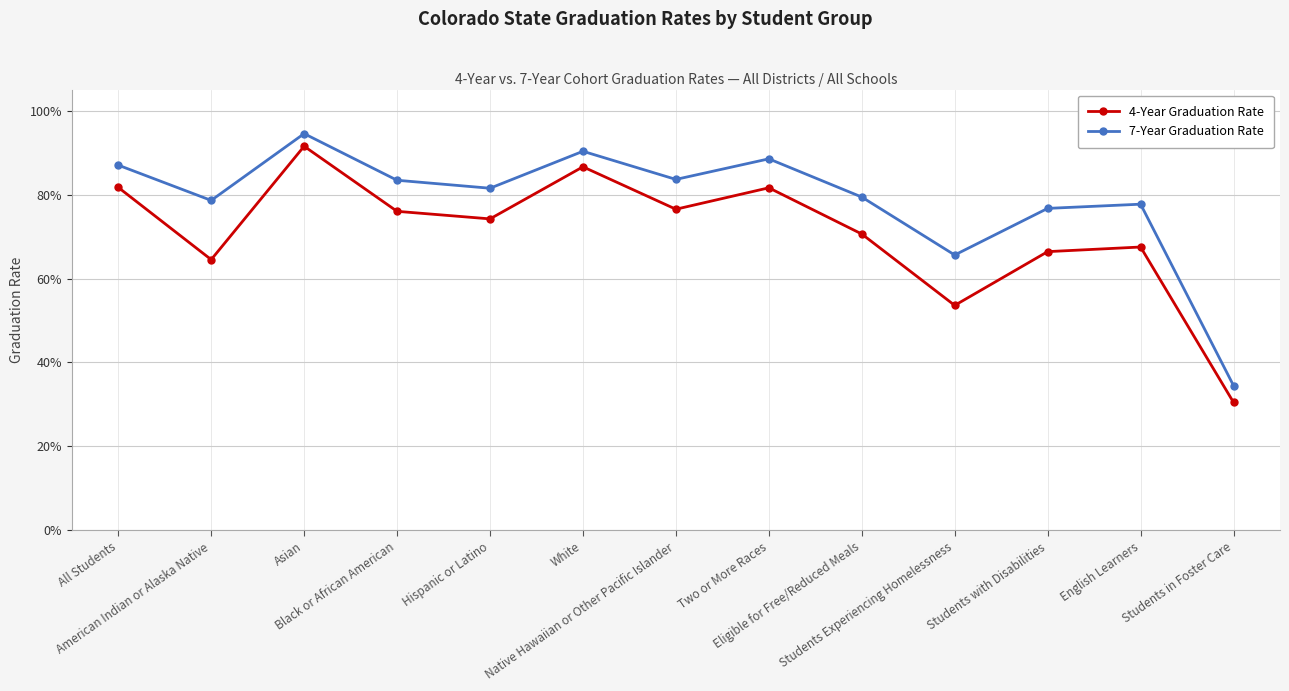

Is the value of 7-Year Graduation Rate at All Students greater than the value of 4-Year Graduation Rate at Eligible for Free/Reduced Meals?

Yes